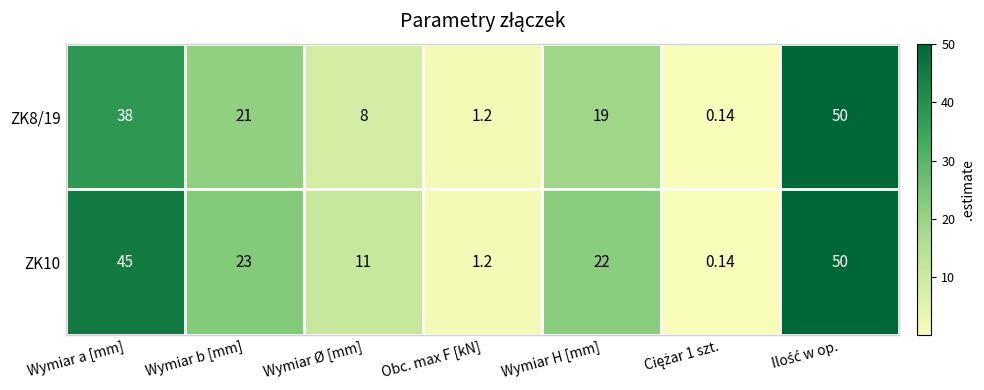

How many data points does each series have?

7